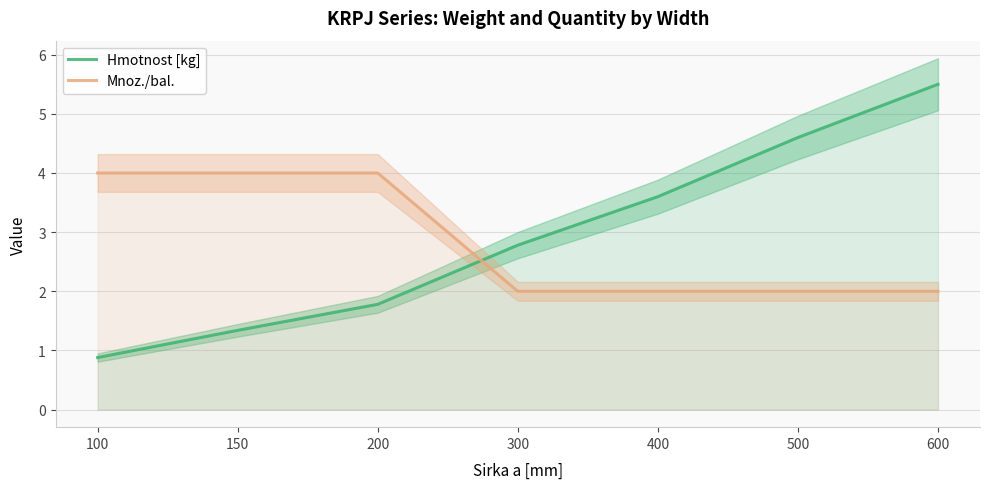

The value of Hmotnost [kg] at 400 is 3.6. True or false?

True